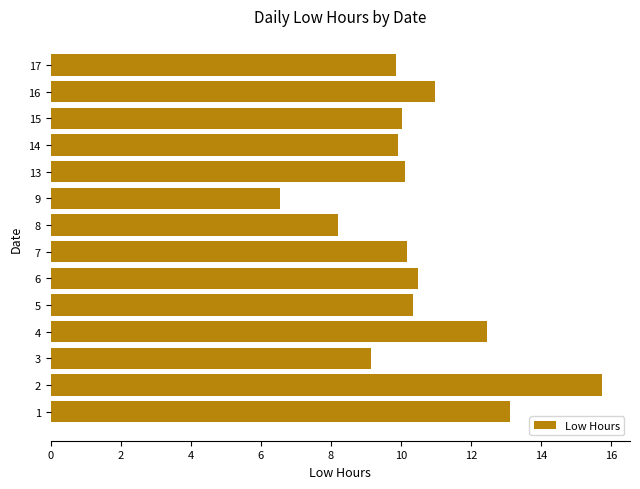

True or false: the data shows 13.9 at 14.

False